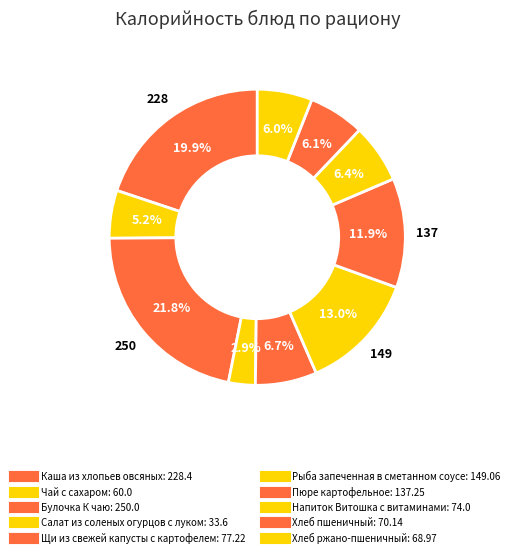

True or false: Чай с сахаром accounts for 17% of the total.

False